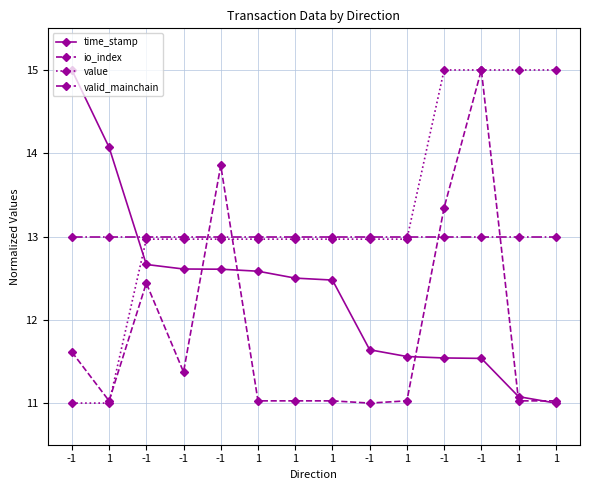

What is the total value across all series at -1?

50.6